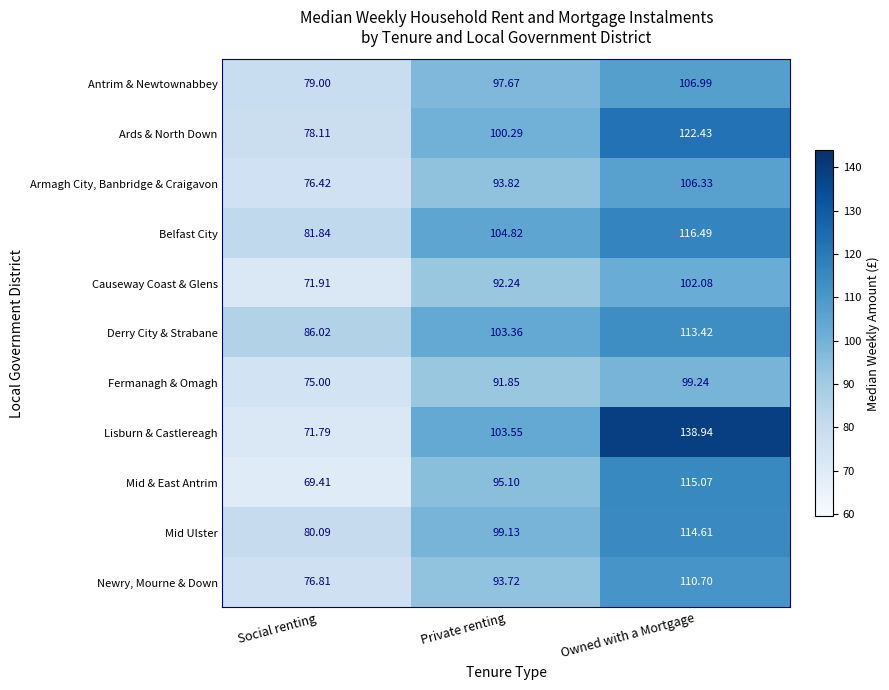

List the series in order of their peak value, highest first.

Lisburn & Castlereagh, Ards & North Down, Belfast City, Mid & East Antrim, Mid Ulster, Derry City & Strabane, Newry, Mourne & Down, Antrim & Newtownabbey, Armagh City, Banbridge & Craigavon, Causeway Coast & Glens, Fermanagh & Omagh